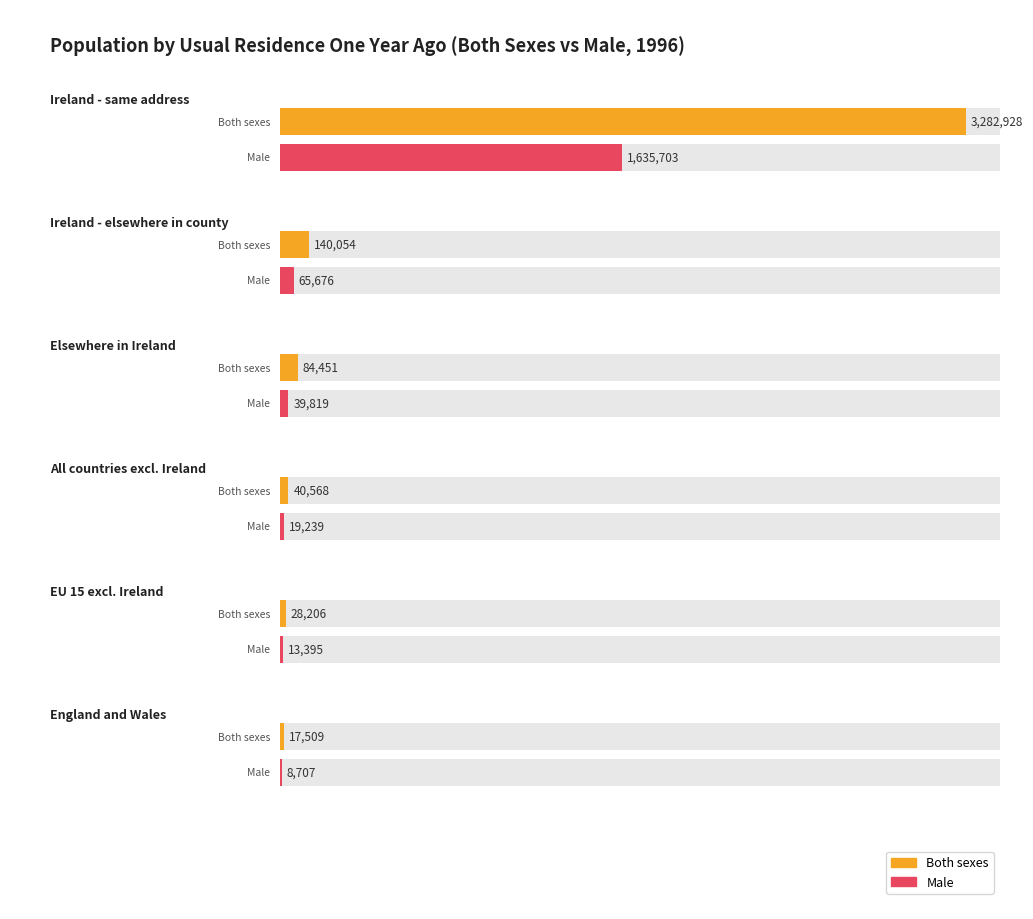

How many series are shown in this chart?

2